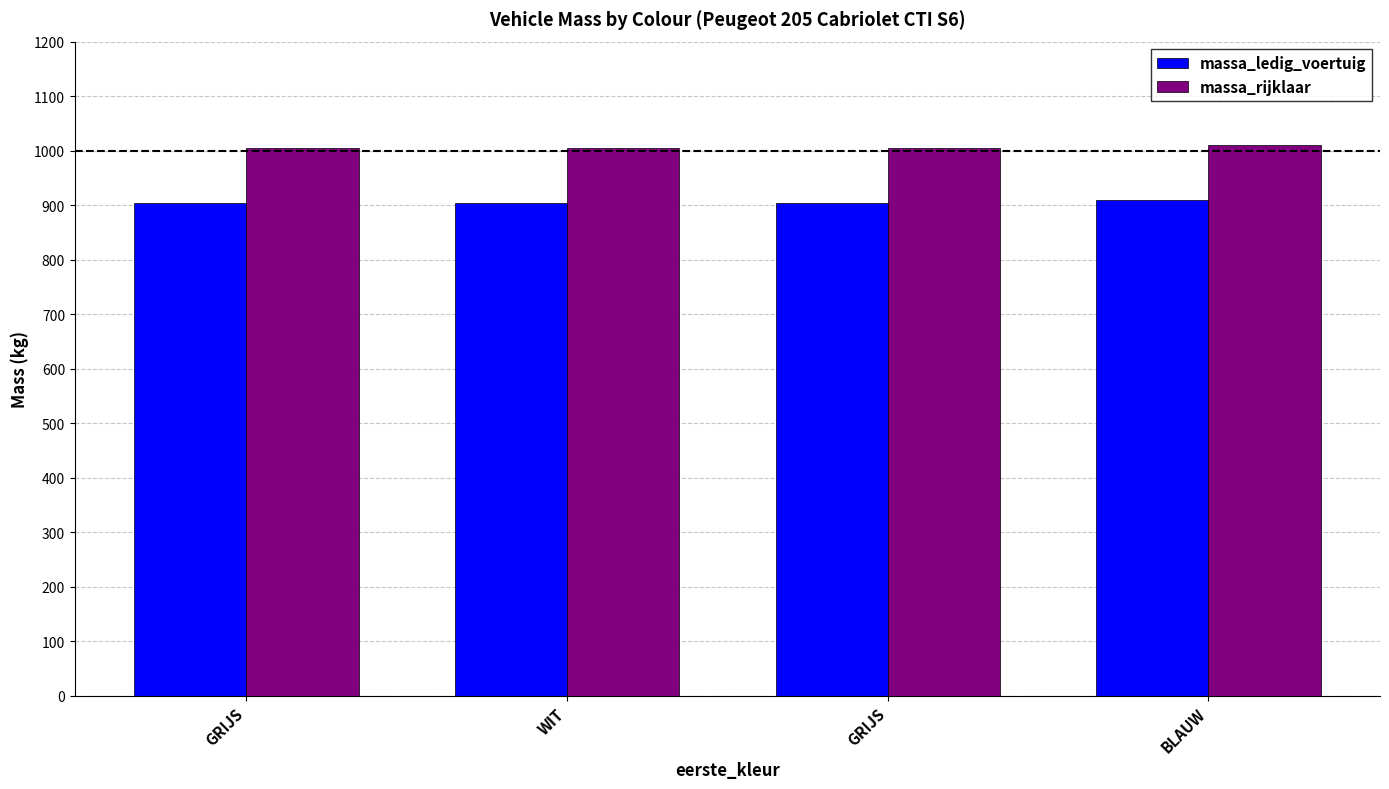

What is the average value of the massa_rijklaar series?

1006